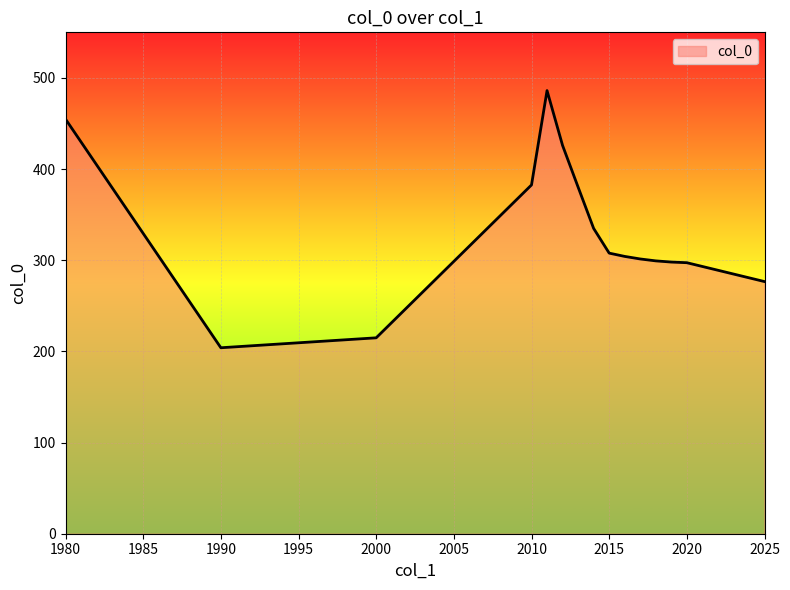

What is the difference between the maximum and minimum values?

282.1